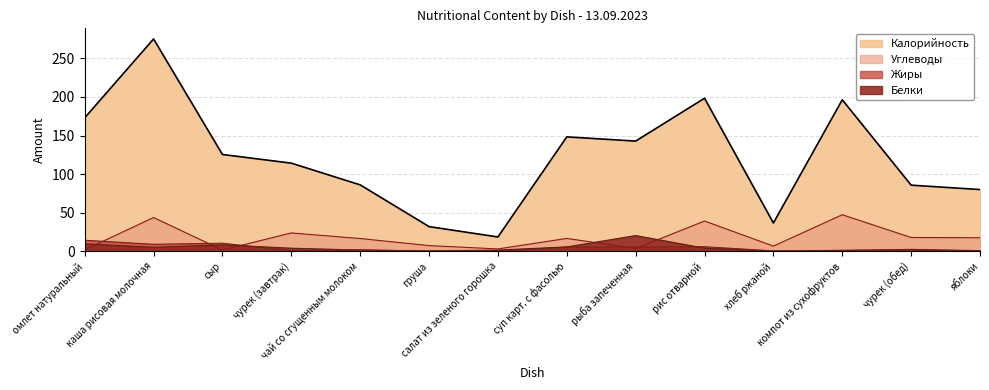

At which category does Калорийность reach its first local valley?

салат из зеленого горошка